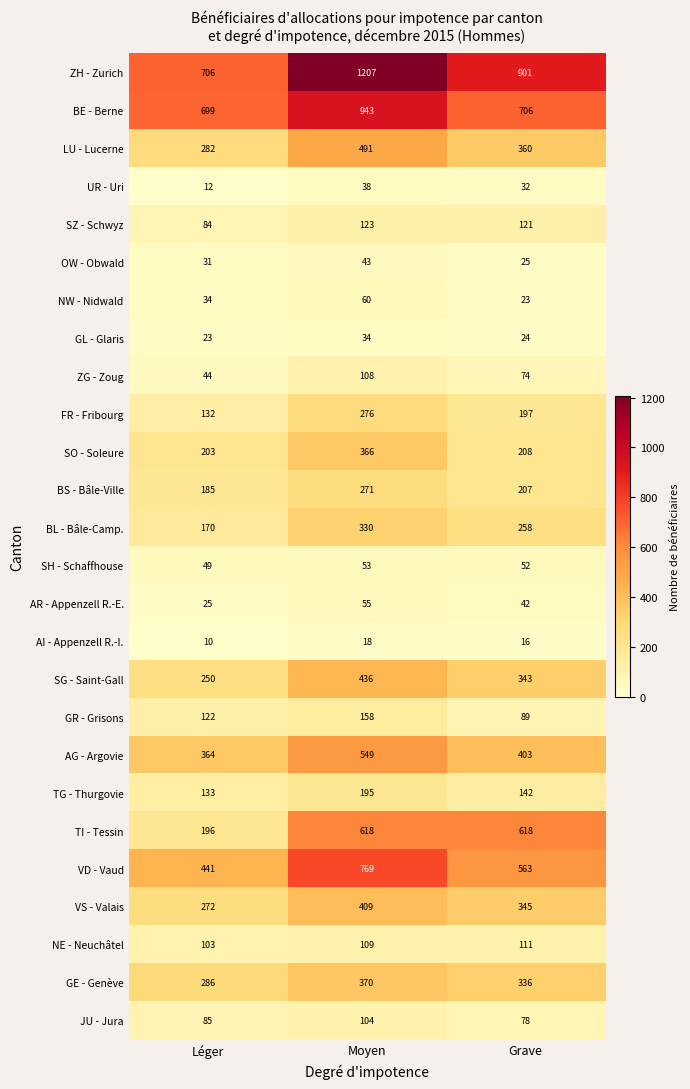

At which category is the sum across all series the highest?

Moyen